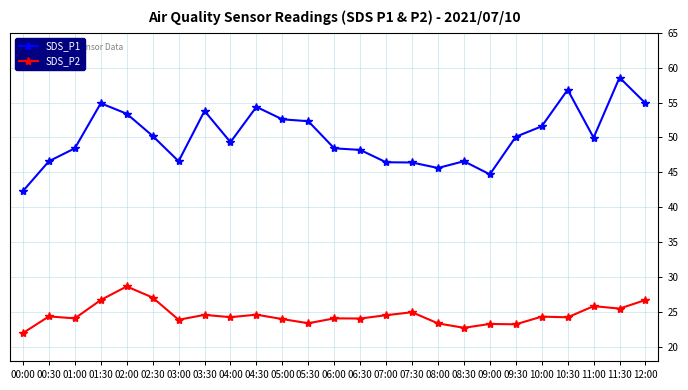

The value of SDS_P1 at 03:00 is 12.3. True or false?

False